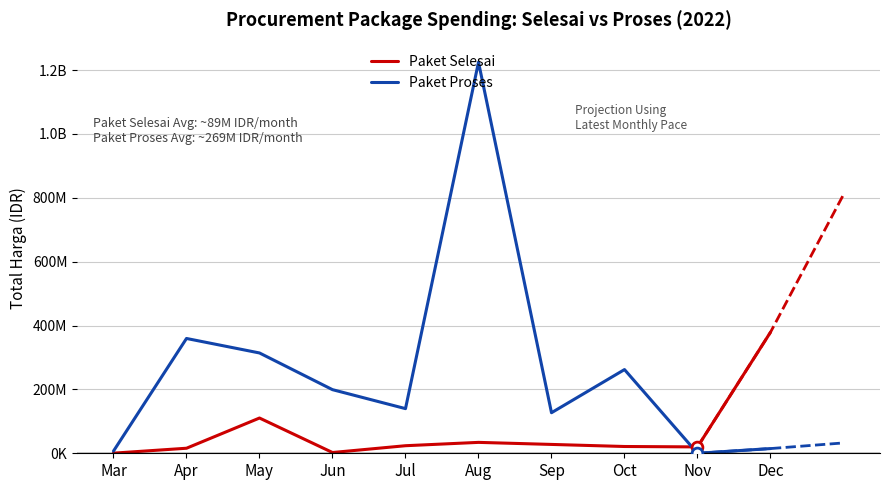

Which series has the largest Y range (max minus min)?

Paket Proses